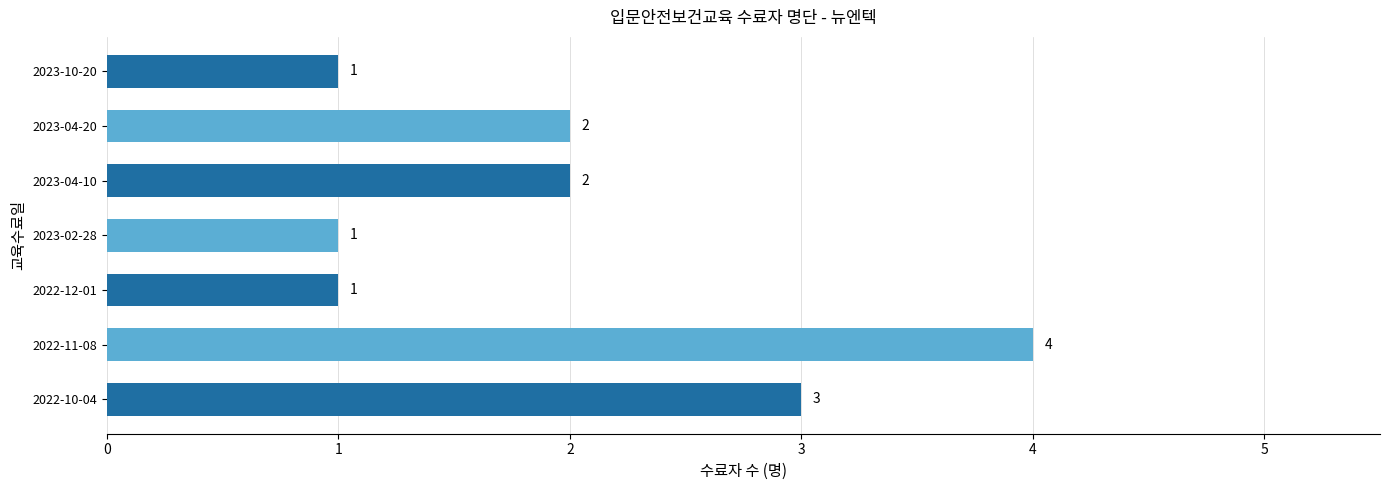

How many distinct data groups are displayed?

1